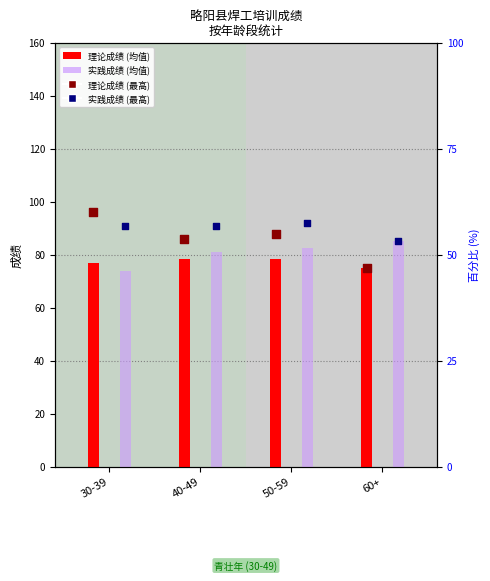

Which series has the largest total across all categories?

实践成绩 (max)